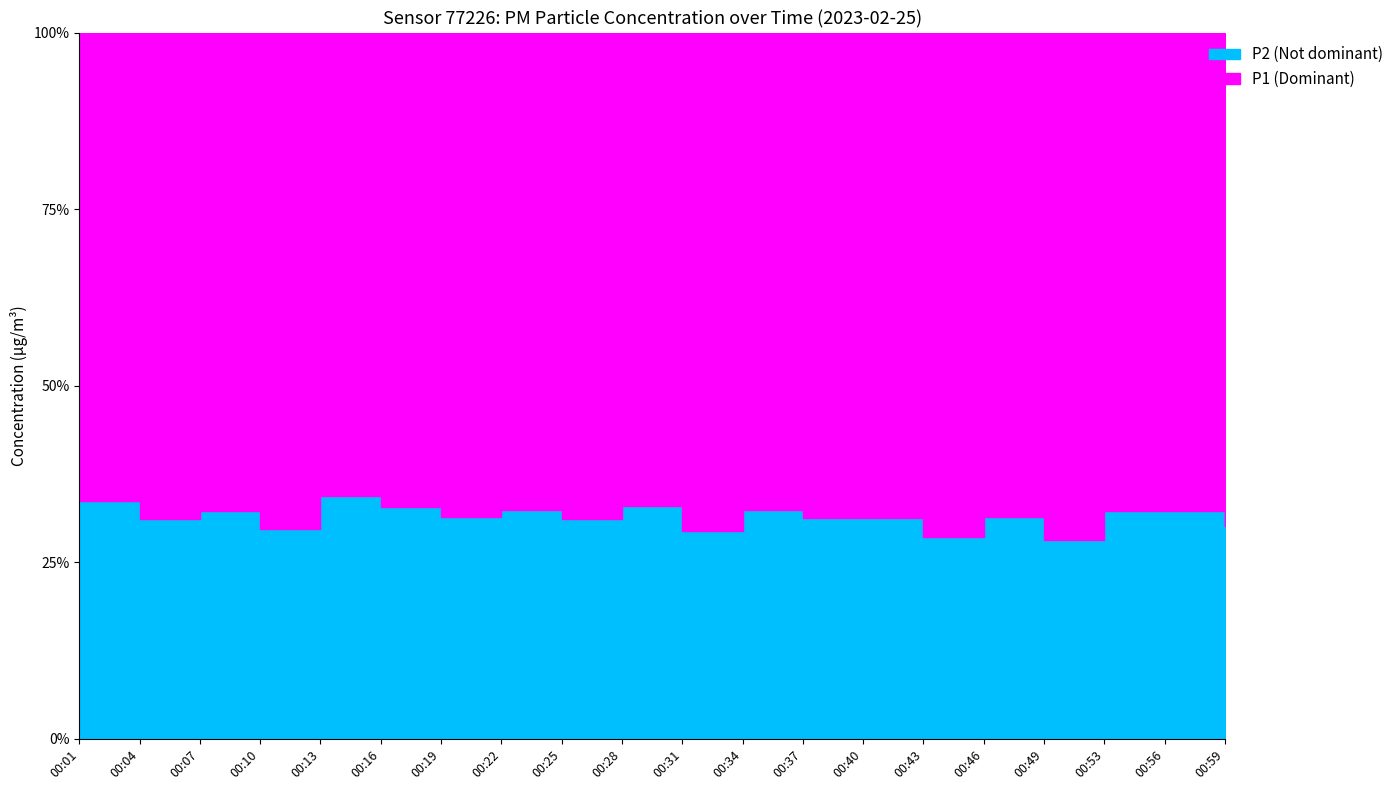

True or false: P2 and P1 cross at least once.

False